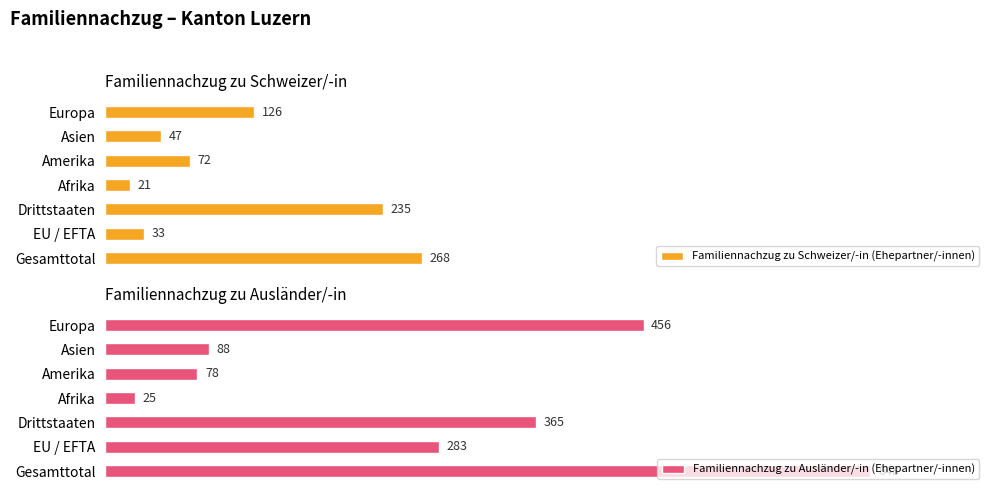

What is the difference between the maximum and minimum values in the Familiennachzug zu Ausländer/-in (Ehepartner/-innen) series?

623